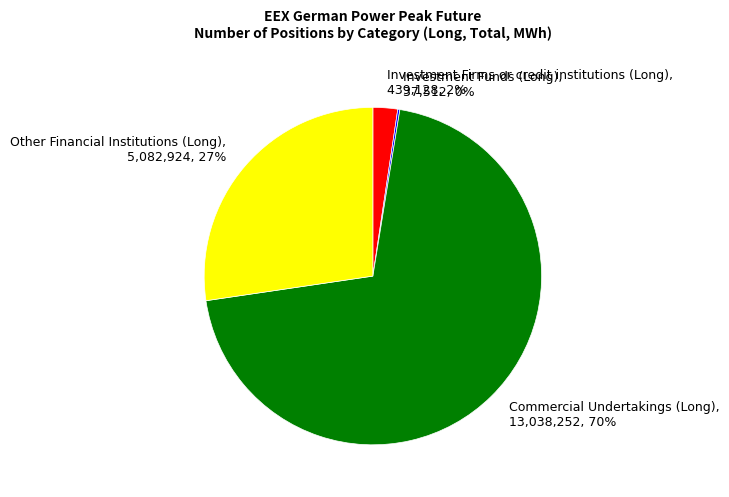

Combined, do Other Financial Institutions (Long), 5,082,924, 27% and Investment Firms or credit institutions (Long), 439,128, 2% account for over 50%?

No